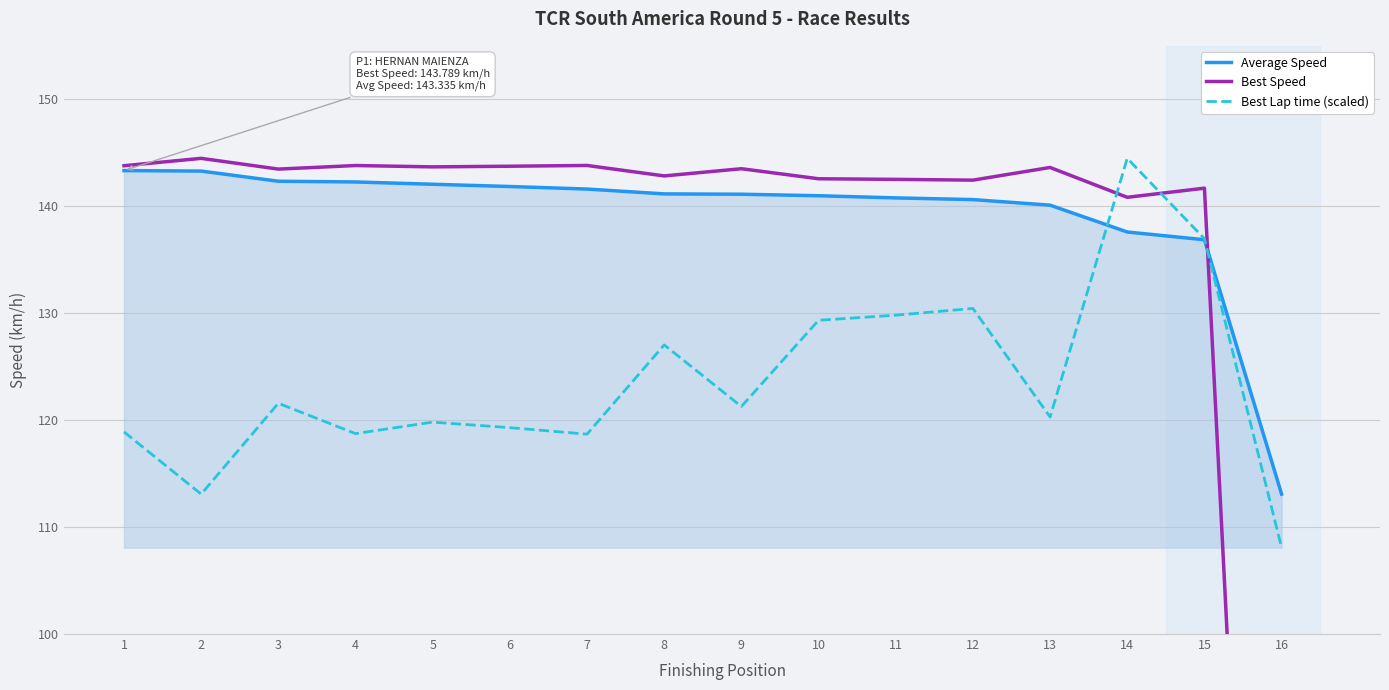

What is the difference between the second highest and second lowest values in the Average Speed series?

6.4